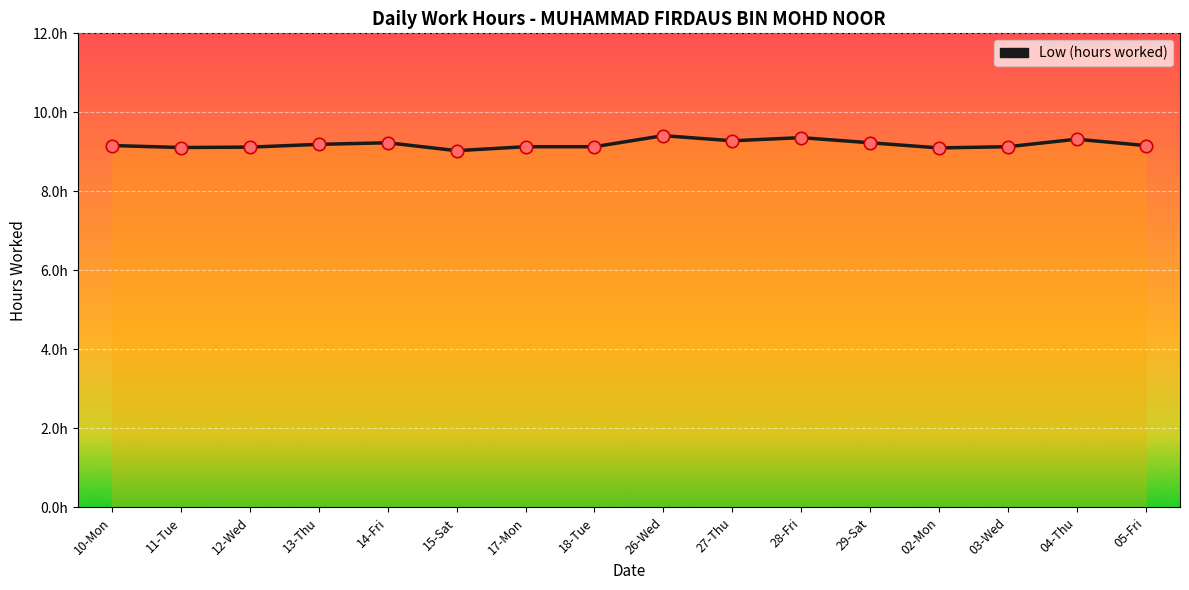

Which has a higher value, 12-Wed or 26-Wed?

26-Wed